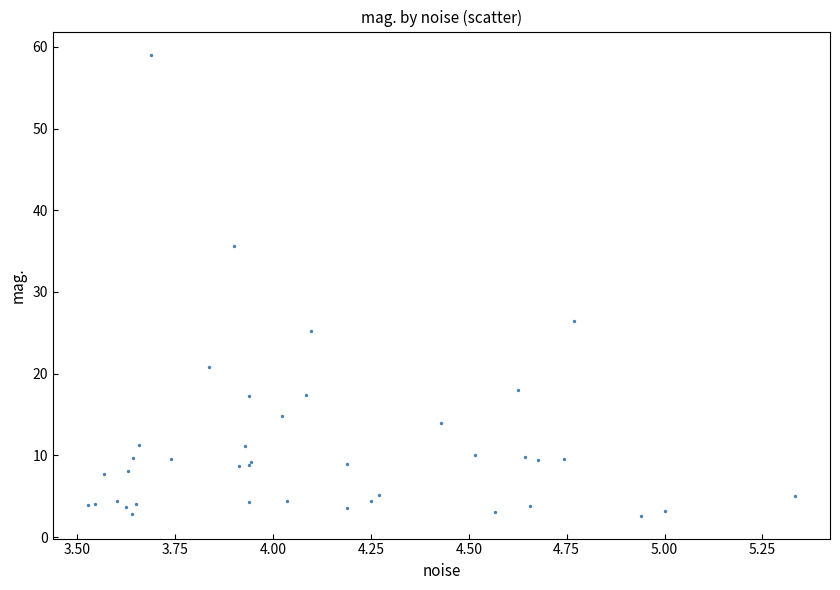

What Y value in the scatter plot is closest to 30?

26.4